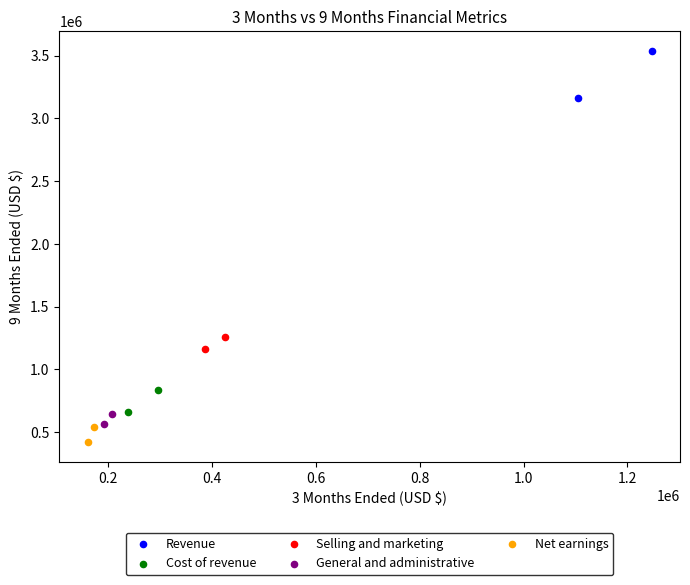

Which series contains the lowest Y value?

Net earnings